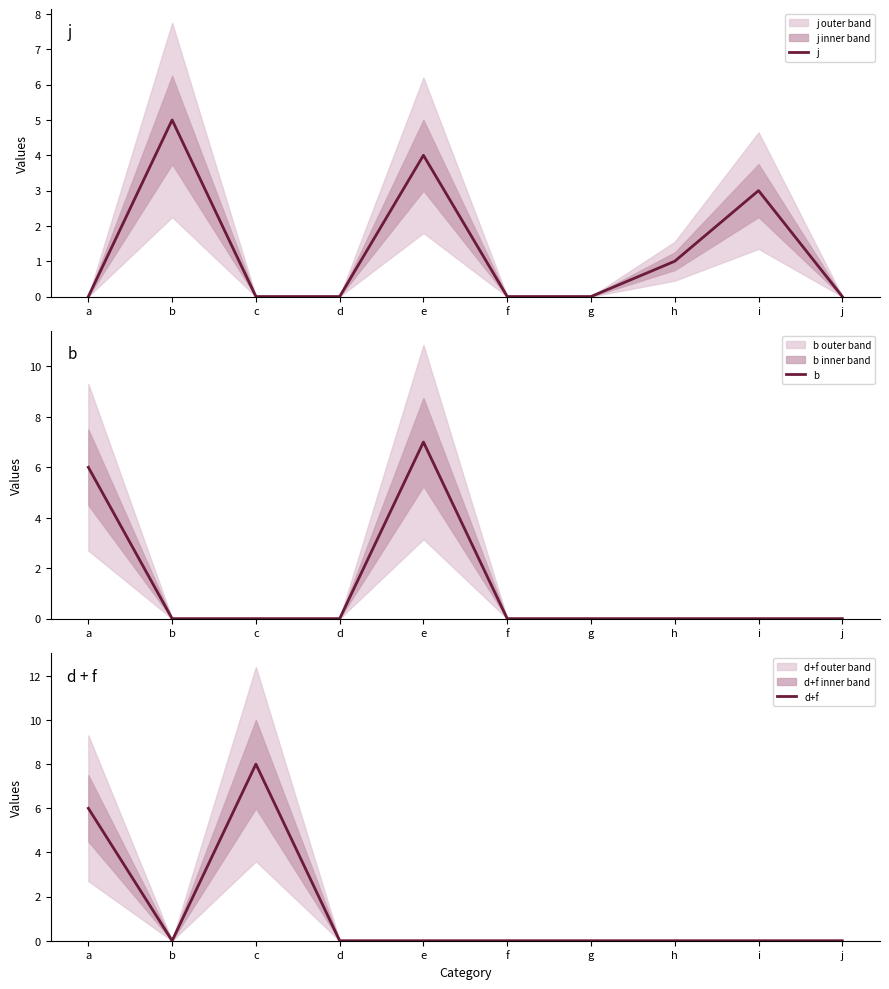

What is the average value of the d+f series?

1